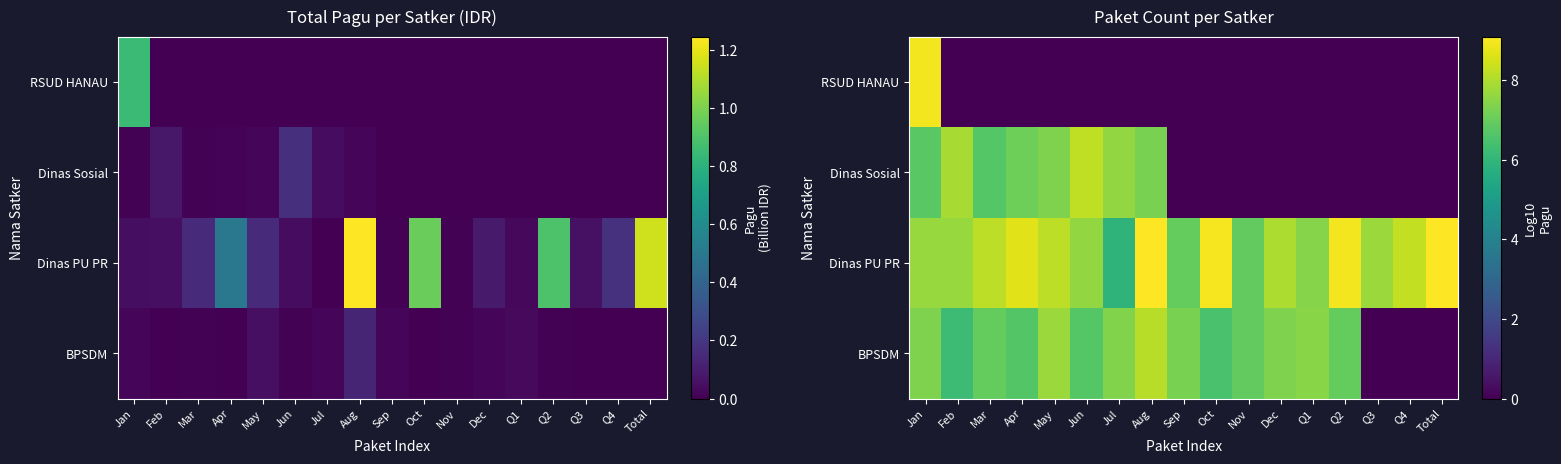

How many data points in BPSDM are above 6?

14